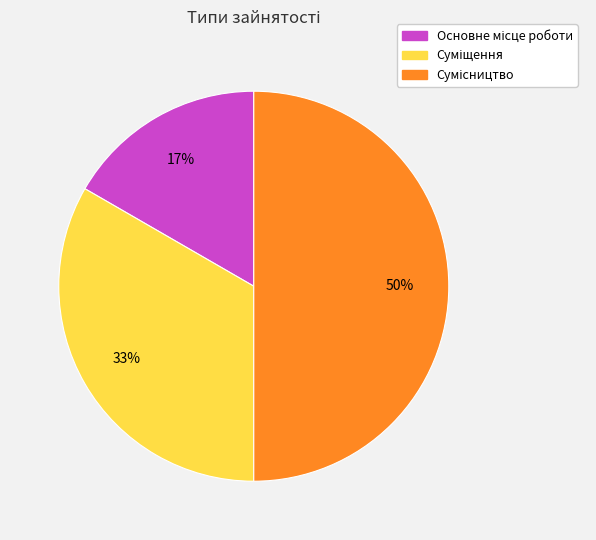

To the nearest percent, what is the difference between the largest and smallest slice percentages?

33%